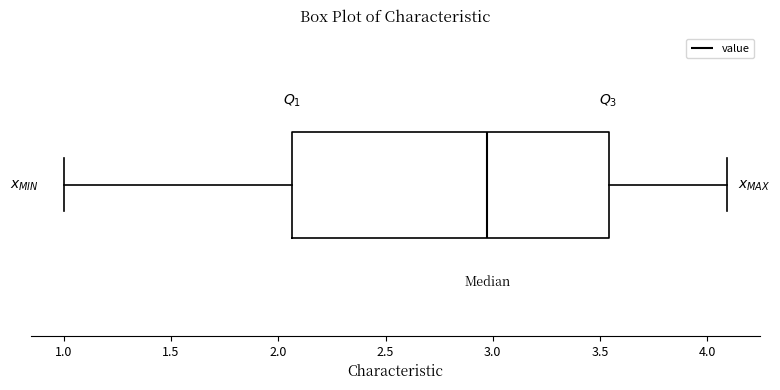

Where does the left whisker of the box end on the x-axis? The values are not printed on the chart, so give them approximately, as read against the axis.

1.00